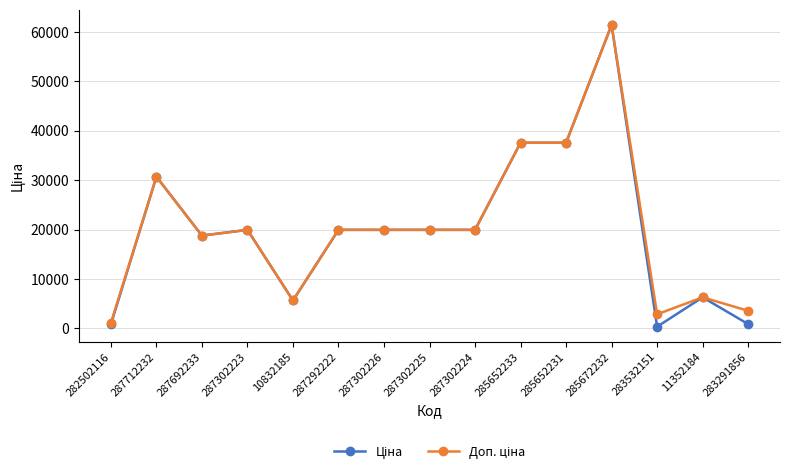

What is the greatest value displayed?

61434.3